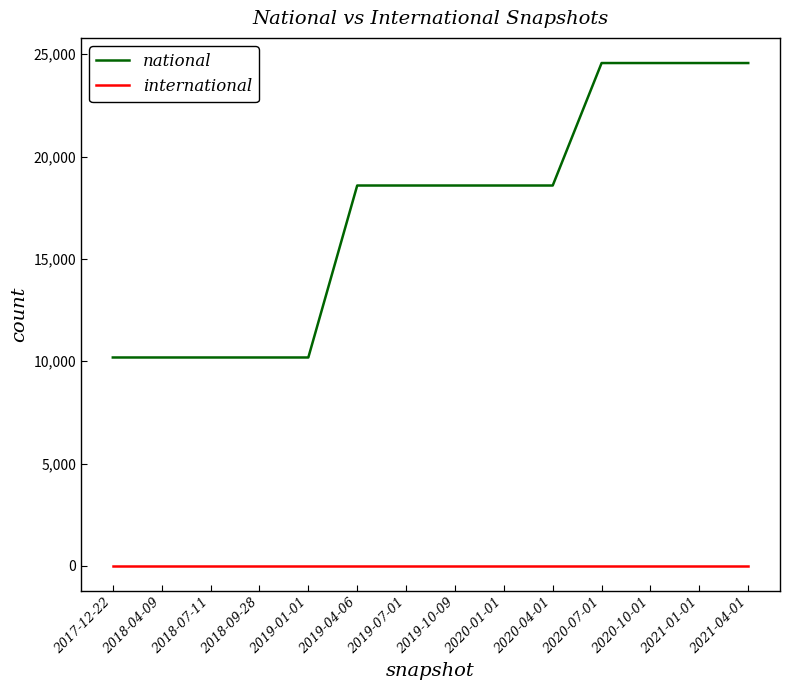

Which series has the largest range (max minus min)?

national